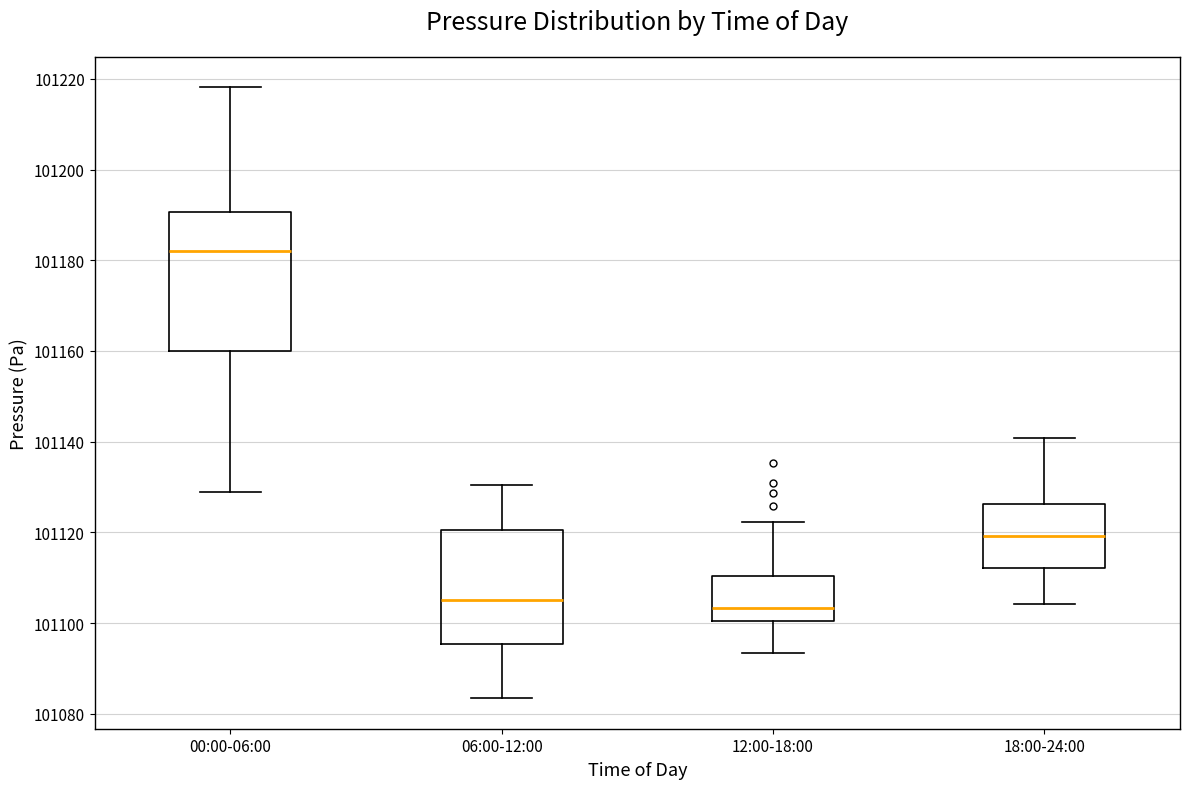

Reading left to right, read every box against the y-axis: the position of its median line, the range the box covers, and the ends of its whiskers. The values are not printed on the chart, so give them approximately, as read against the axis.

00:00-06:00: median 101182, box 101160 to 101190, whiskers 101128 to 101218
06:00-12:00: median 101106, box 101096 to 101120, whiskers 101084 to 101130
12:00-18:00: median 101104, box 101100 to 101110, whiskers 101094 to 101122
18:00-24:00: median 101120, box 101112 to 101126, whiskers 101104 to 101140